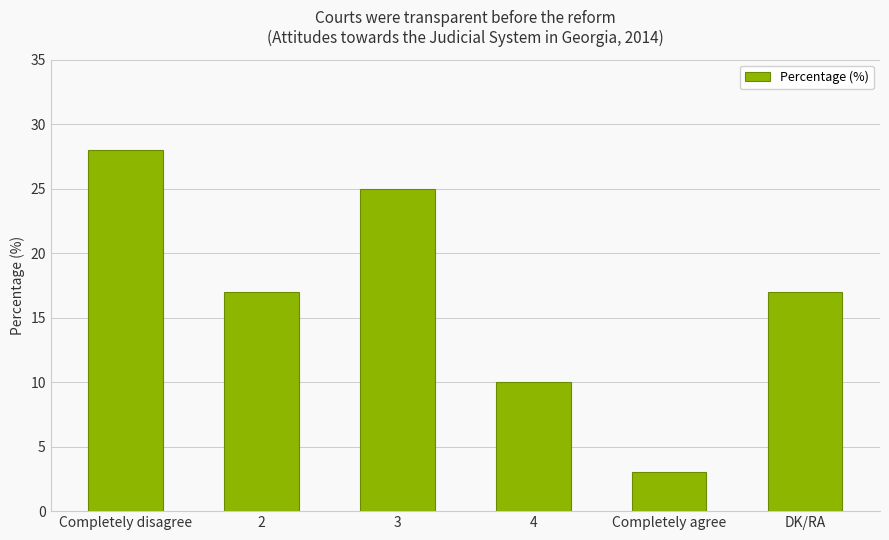

True or false: the data shows 1 at Completely agree.

False